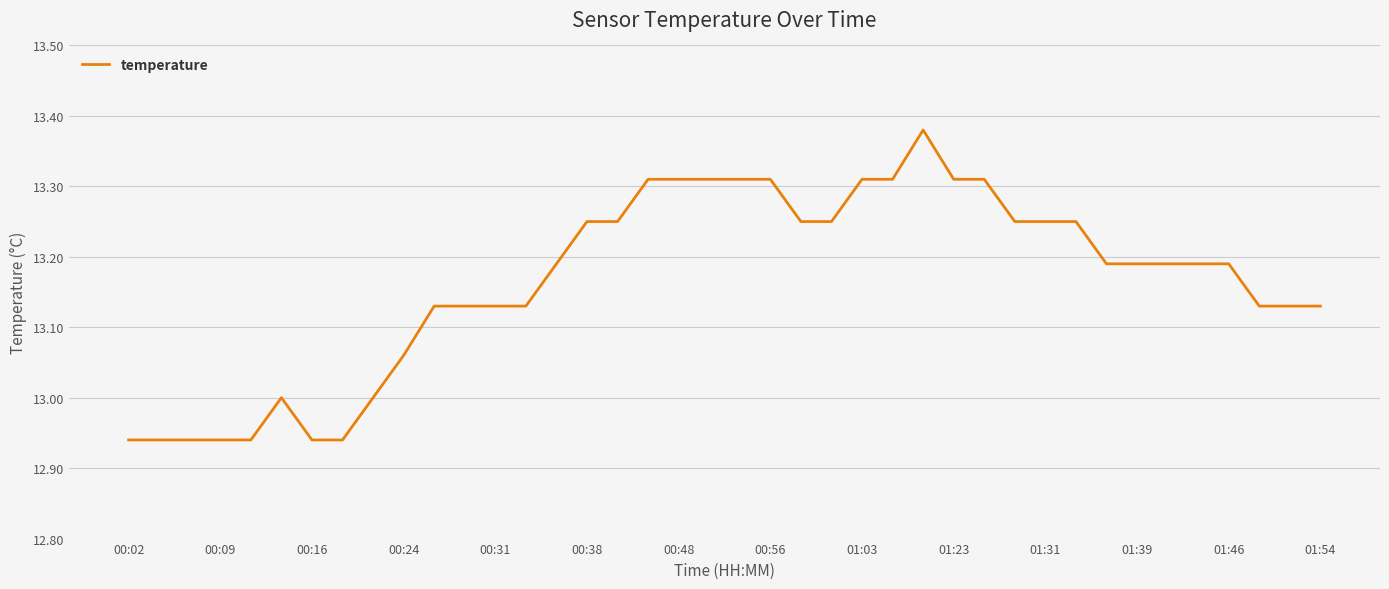

What is the difference between the maximum and minimum values?

0.4